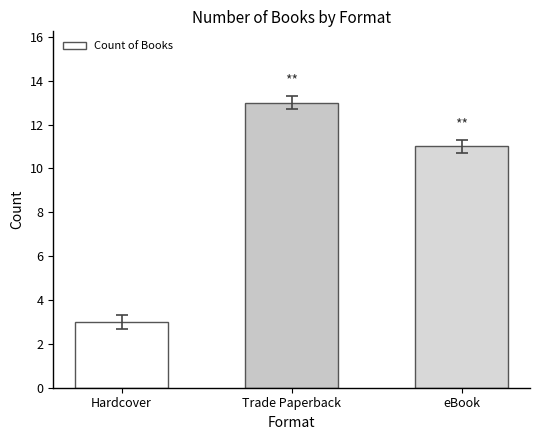

How many data points are less than 11?

1